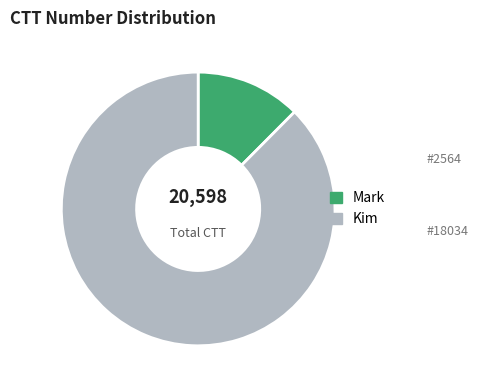

Which has a higher value, Mark or Kim?

Kim